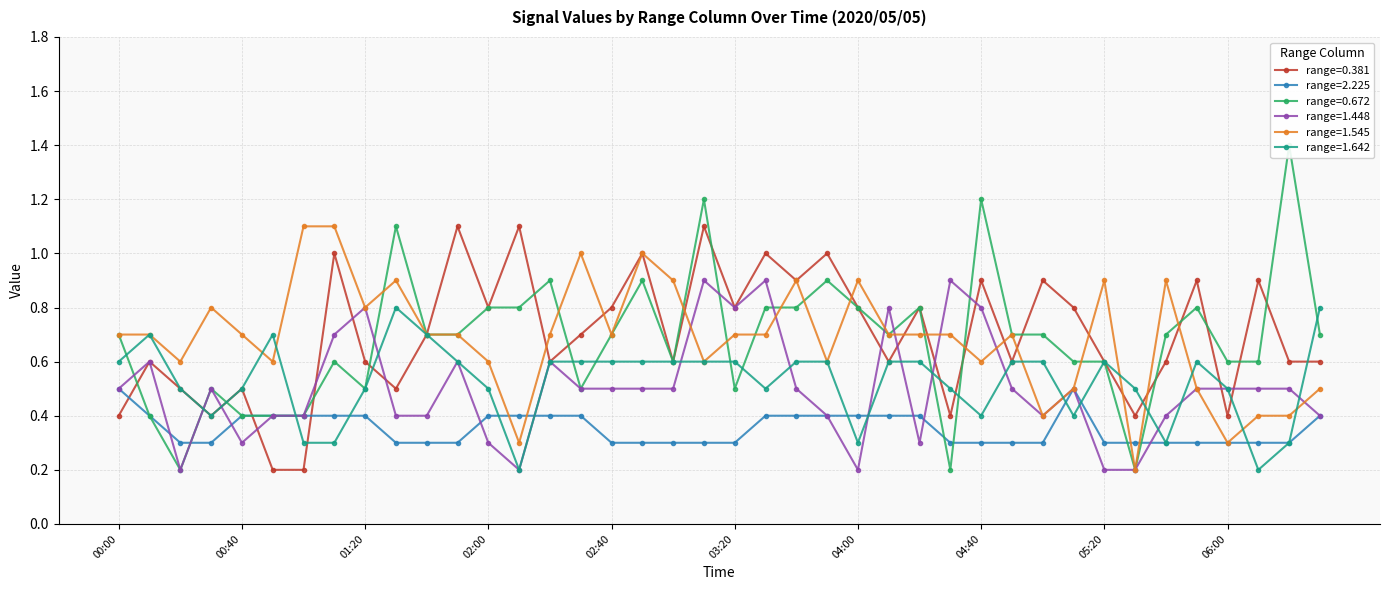

At which category does 1.545 reach its first local peak?

00:30